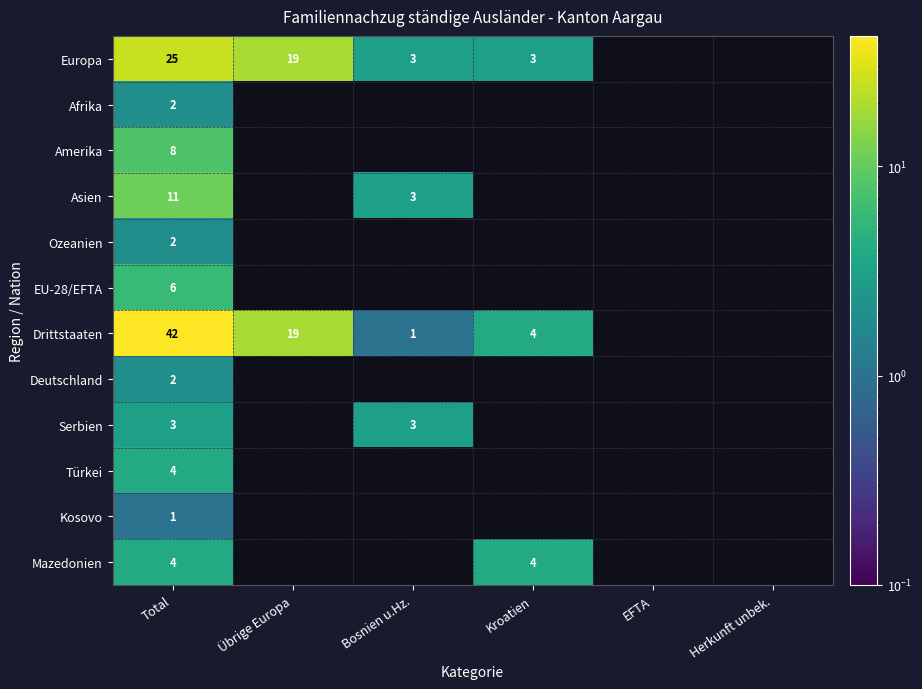

What is the greatest value displayed?

42.0